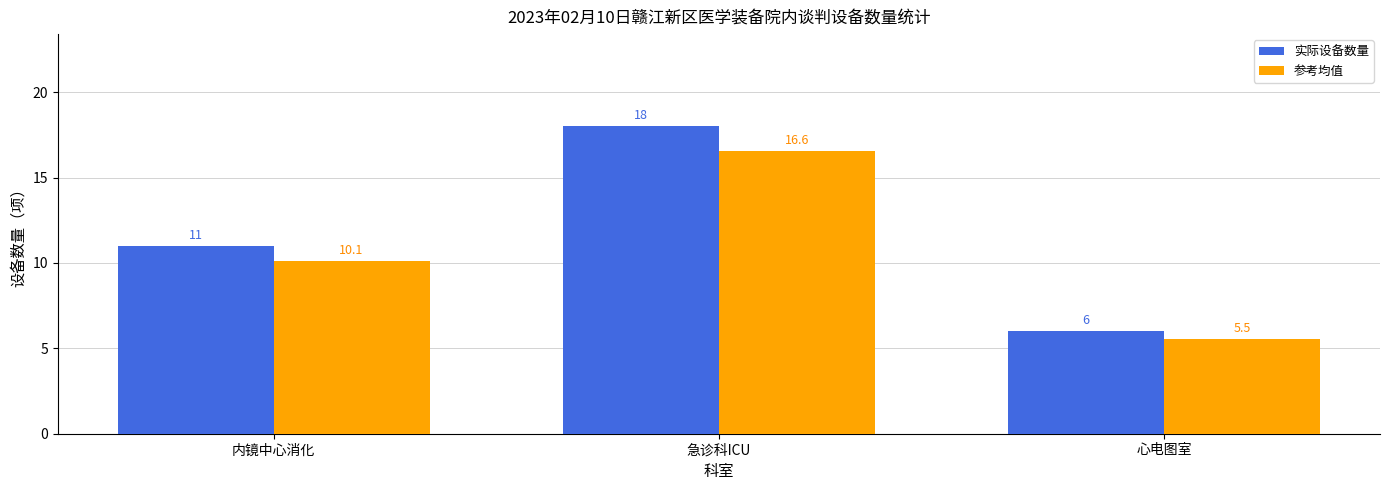

List the series in order of their peak value, highest first.

实际设备数量, 参考均值